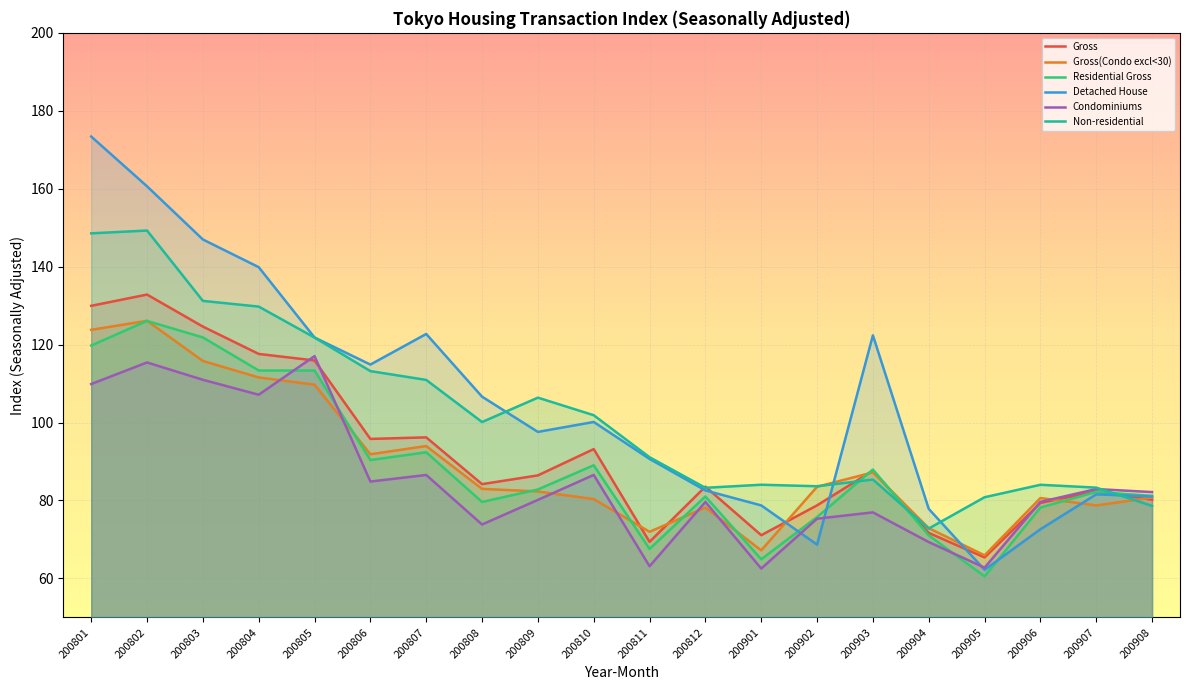

List the labels in order of Gross value, largest first.

200802, 200801, 200803, 200804, 200805, 200807, 200806, 200810, 200903, 200809, 200808, 200812, 200907, 200908, 200906, 200902, 200904, 200901, 200811, 200905